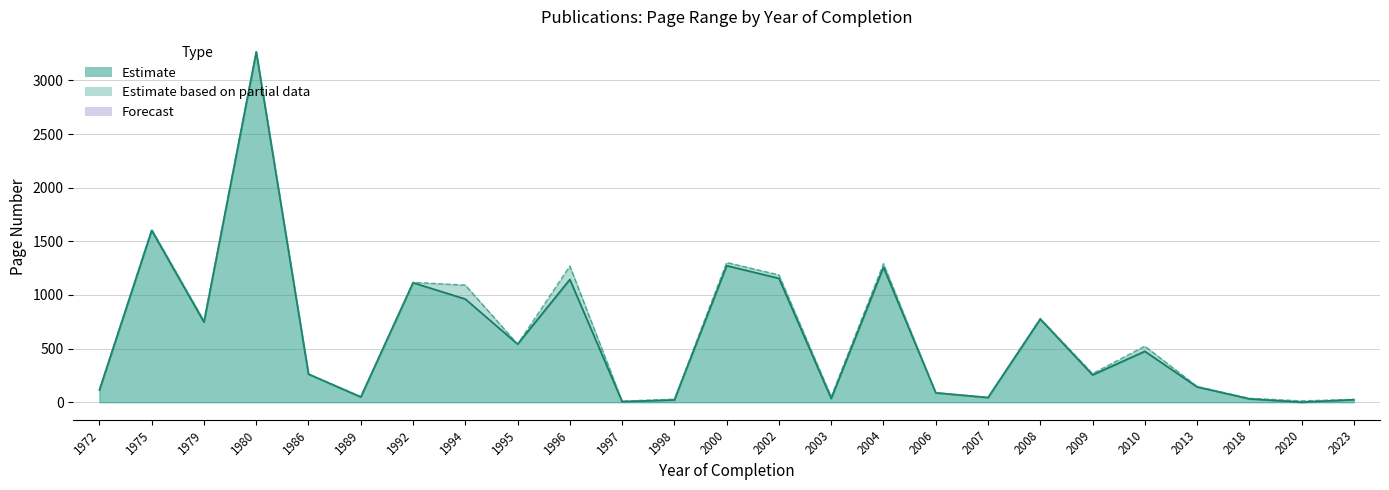

Which has a higher value, 1986 or 2002?

2002